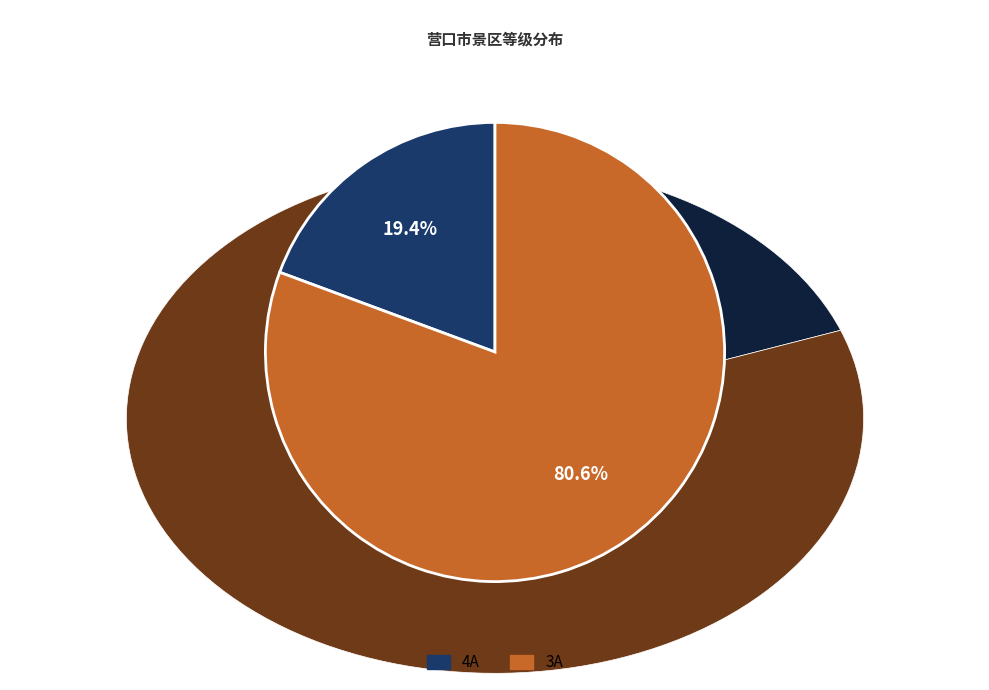

Is 3A the majority of the pie?

Yes